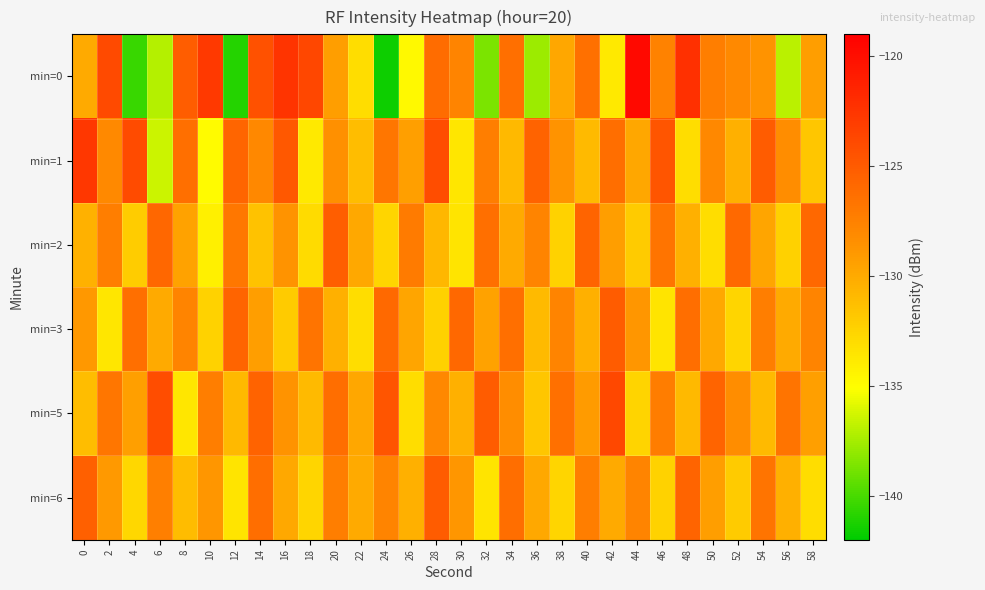

Which category has the lowest value across all series?

24